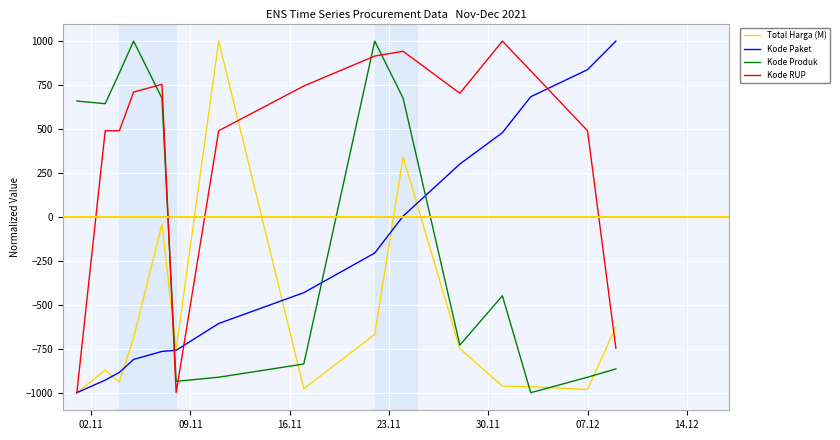

What is the highest value of the Total Harga (M) series?

1000.0